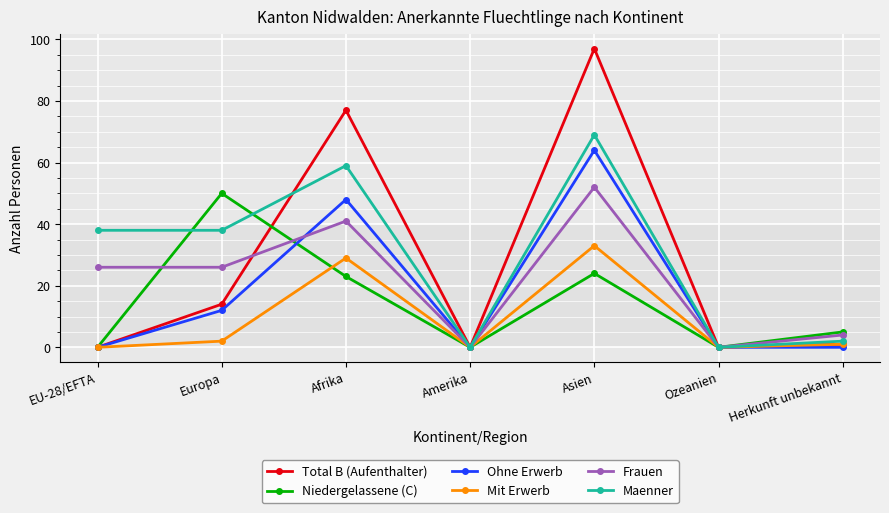

What is the spread (max minus min) of values at EU-28/EFTA?

38